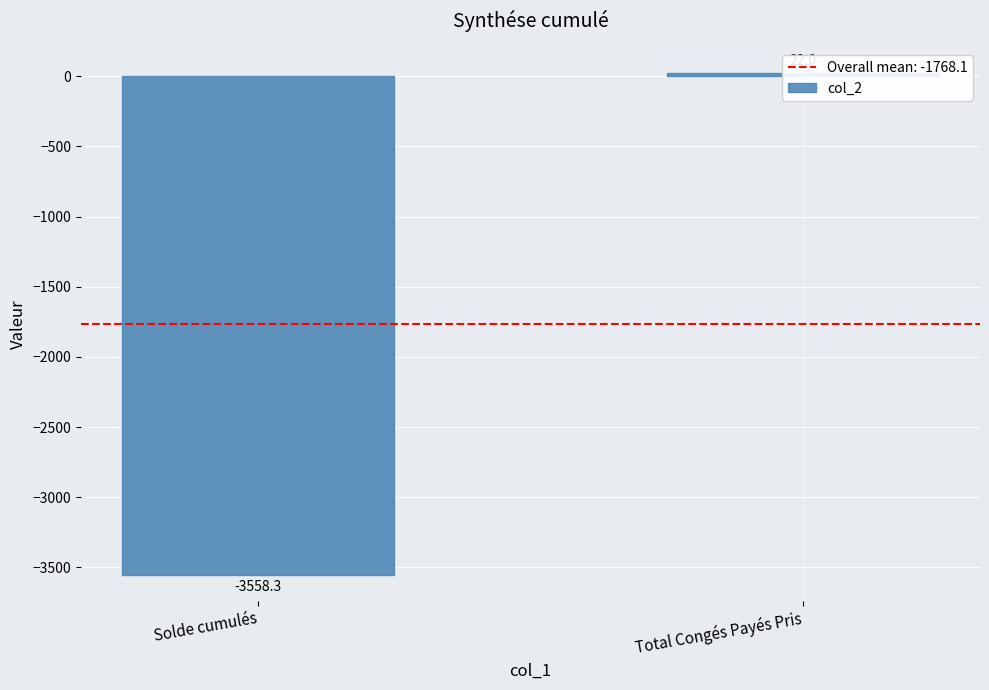

What is the minimum value shown in the chart?

-3558.3